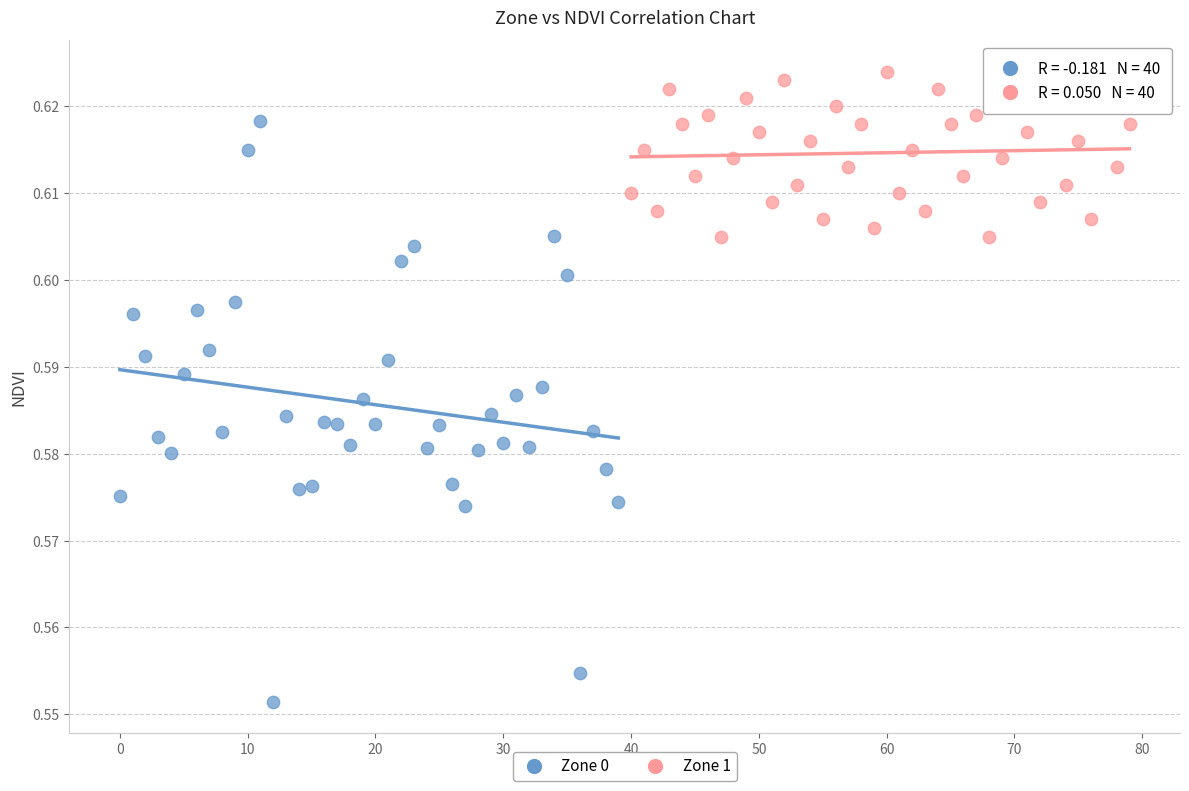

Which series contains the highest Y value?

Zone 1